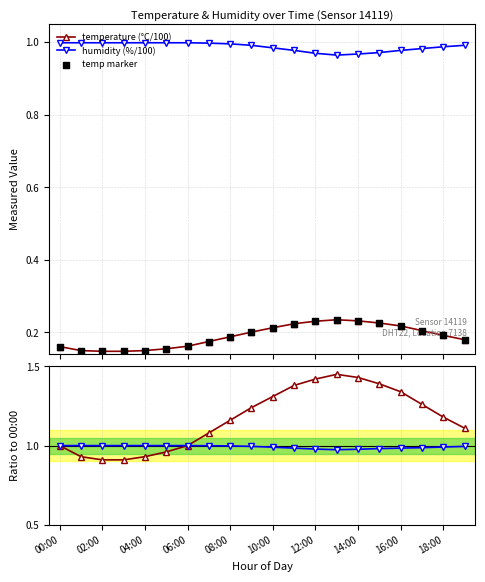

Which series contains the lowest Y value?

temperature (°C / 100)